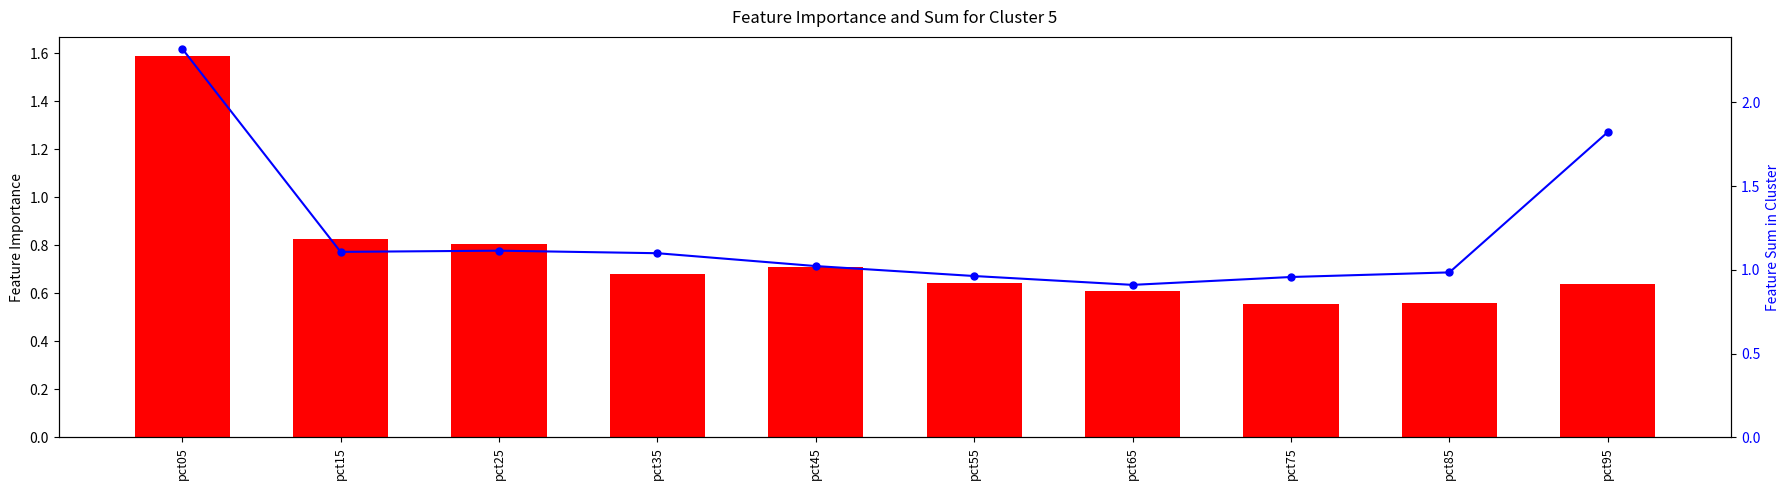

Where is Feb nearest to the value 1?

pct85